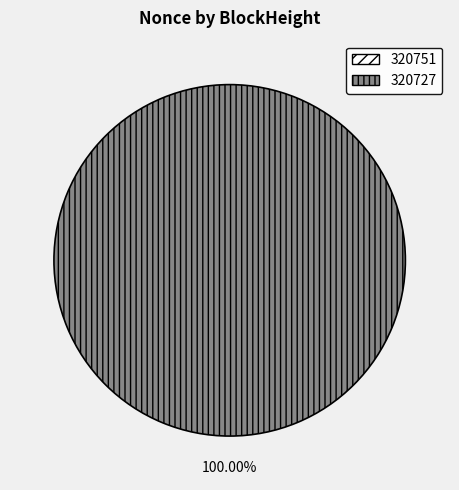

True or false: 320751 accounts for 0% of the total.

True